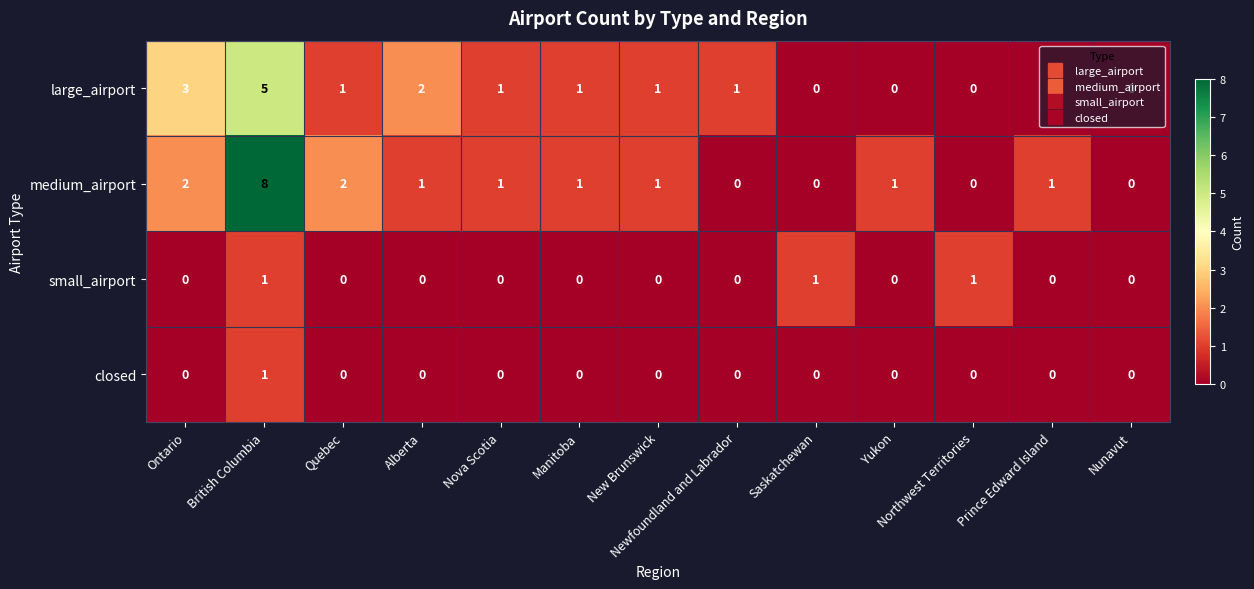

What is the total value across all series at British Columbia?

15